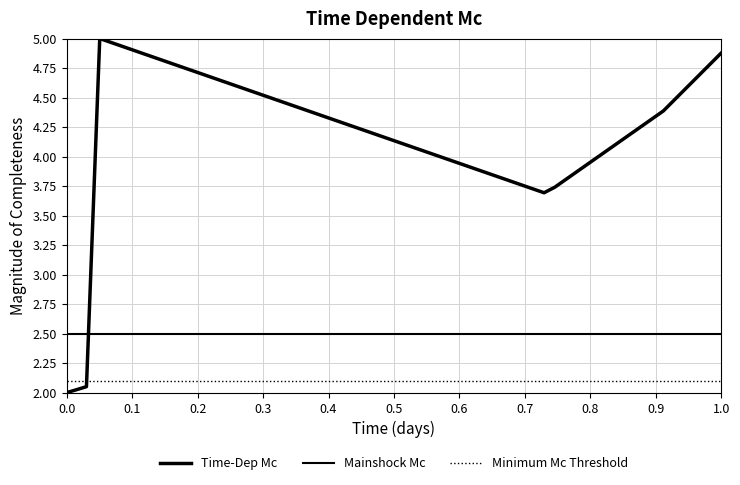

Count the number of categories in the chart.

8